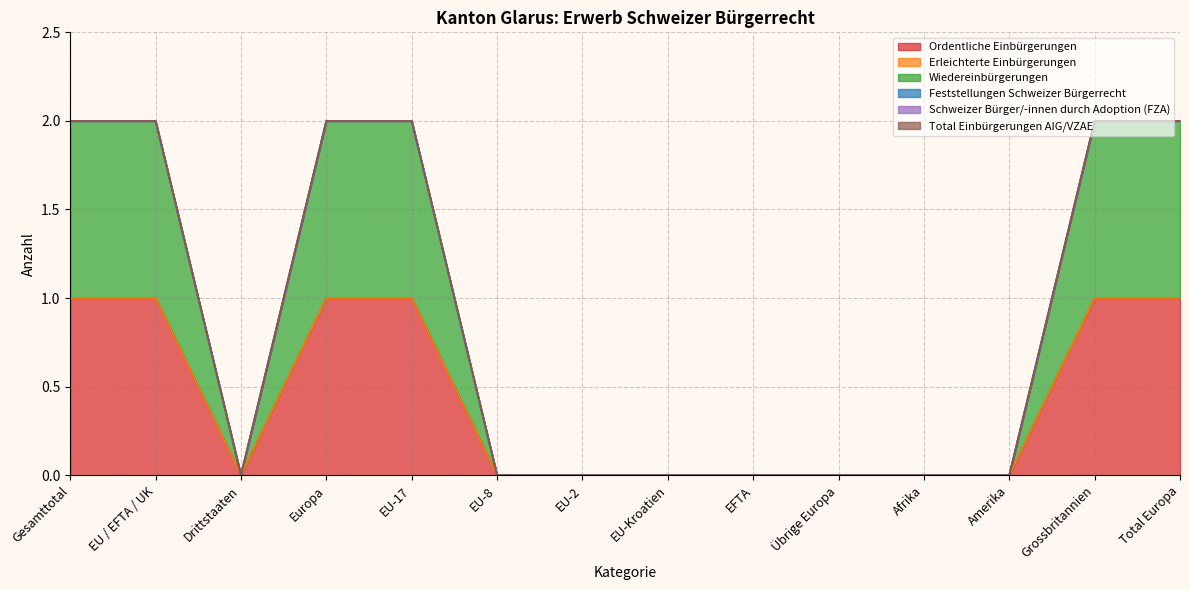

At how many categories does at least one series exceed 0?

6